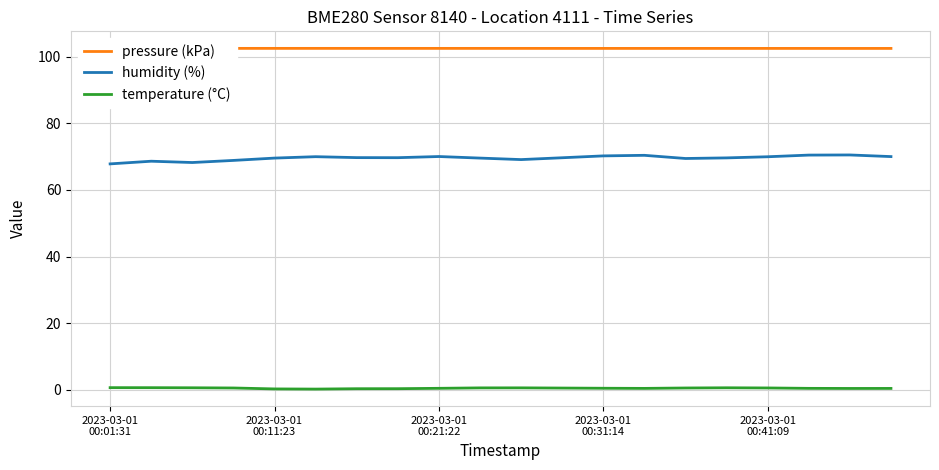

What is the lowest value of the humidity (%) series?

67.8